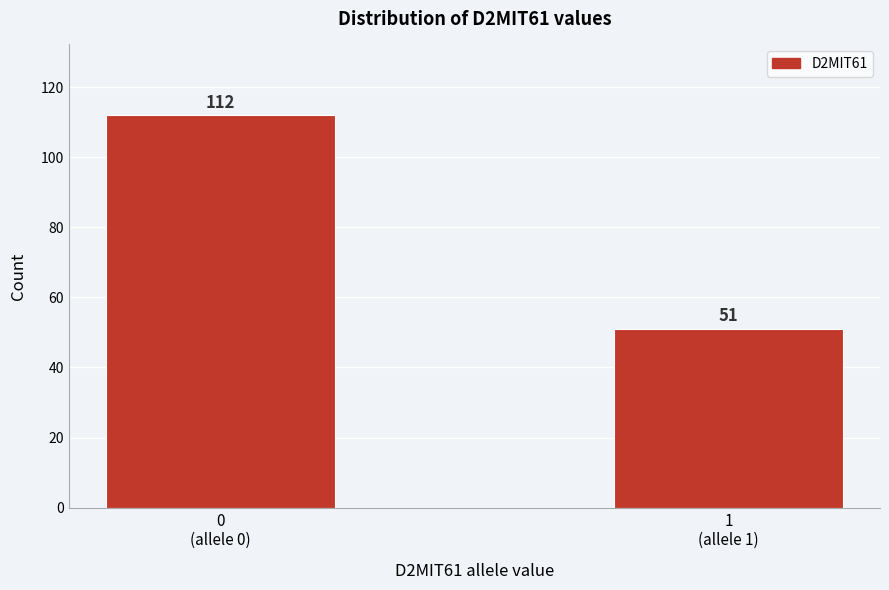

Reading right to left, list all the values displayed in this chart.

51	112